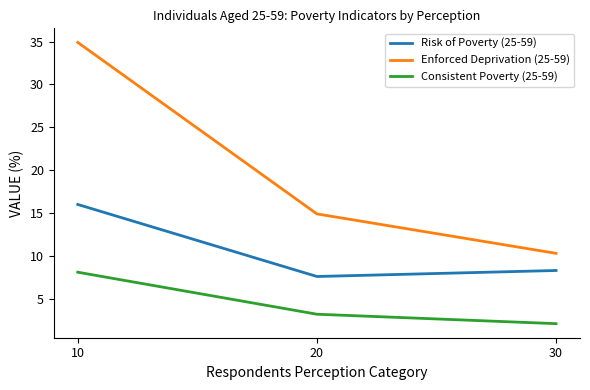

Which category has the lowest value in the Consistent Poverty (25-59) series?

30